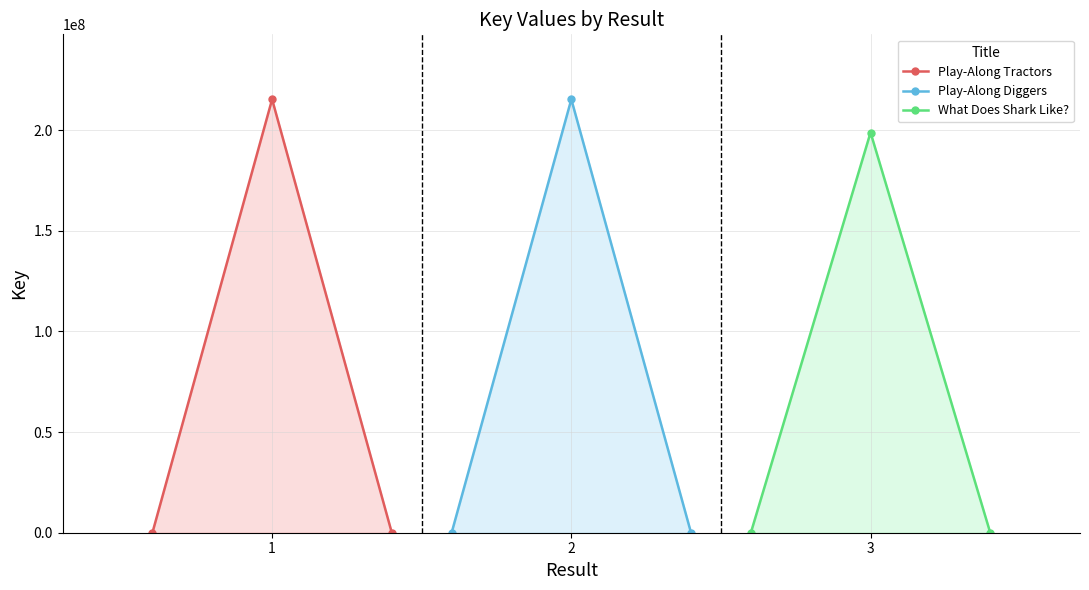

Reading left to right, what are all the values shown in this chart?

Play-Along Tractors: 0	215302648	0
Play-Along Diggers: 0	215301876	0
What Does Shark Like?: 0	198823394	0